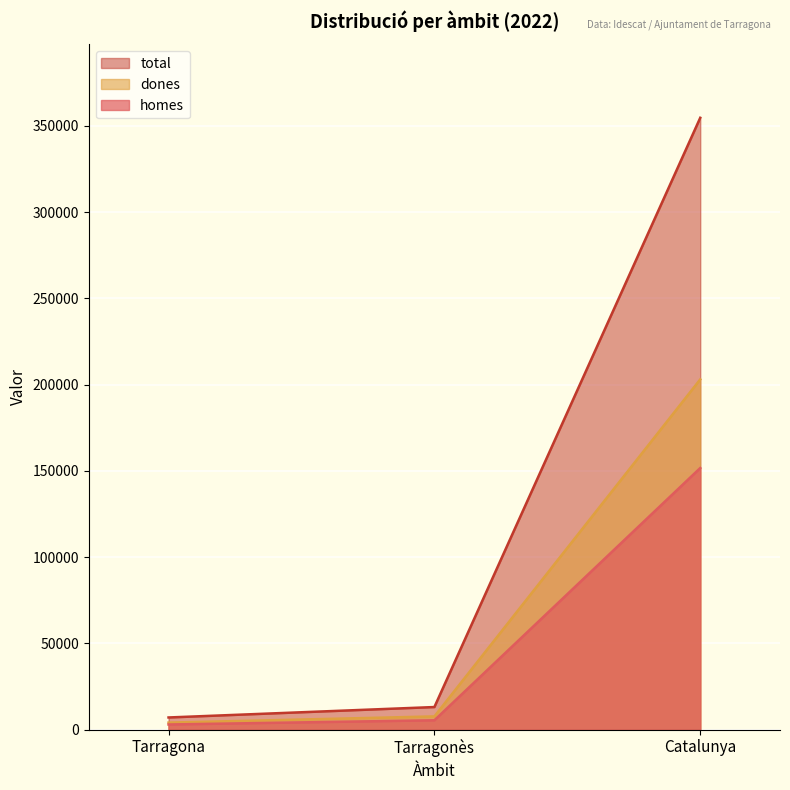

True or false: homes has a value of 151632.6 at Catalunya.

True